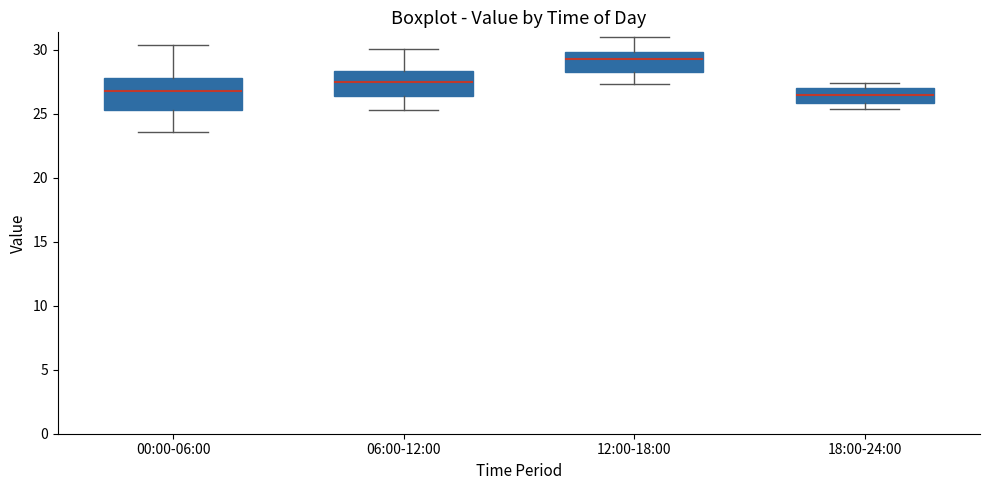

Reading left to right, read every box against the y-axis: the position of its median line, the range the box covers, and the ends of its whiskers. The values are not printed on the chart, so give them approximately, as read against the axis.

00:00-06:00: median 27.0, box 25.5 to 28.0, whiskers 23.5 to 30.5
06:00-12:00: median 27.5, box 26.5 to 28.5, whiskers 25.5 to 30.0
12:00-18:00: median 29.5, box 28.5 to 30.0, whiskers 27.5 to 31.0
18:00-24:00: median 26.5, box 26.0 to 27.0, whiskers 25.5 to 27.5